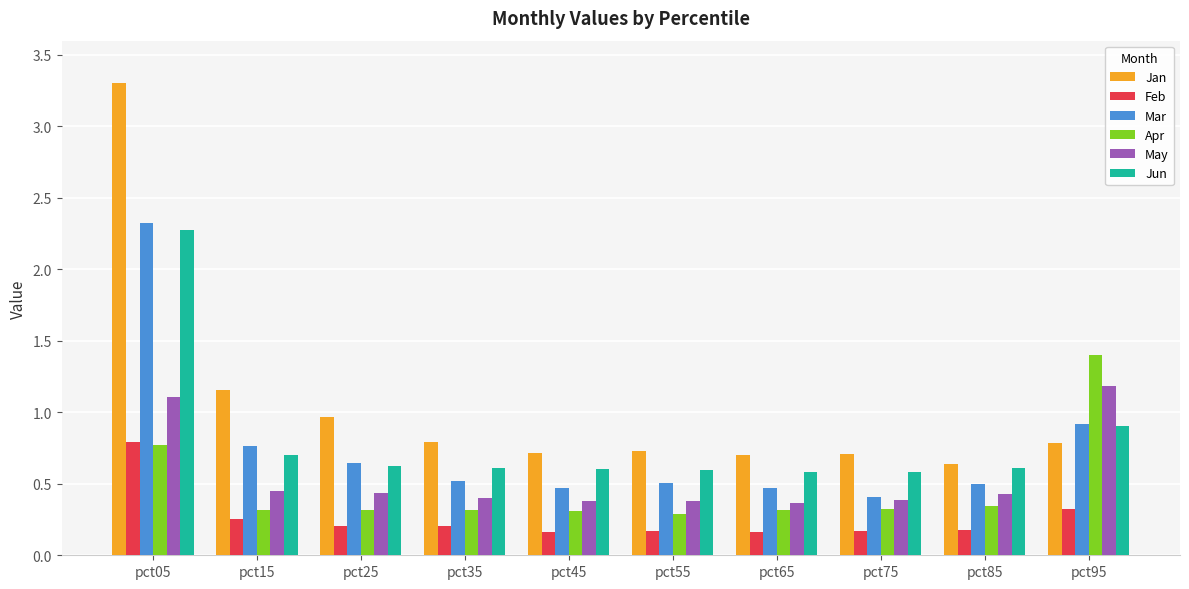

What is the difference between the highest and lowest values at pct15?

0.9